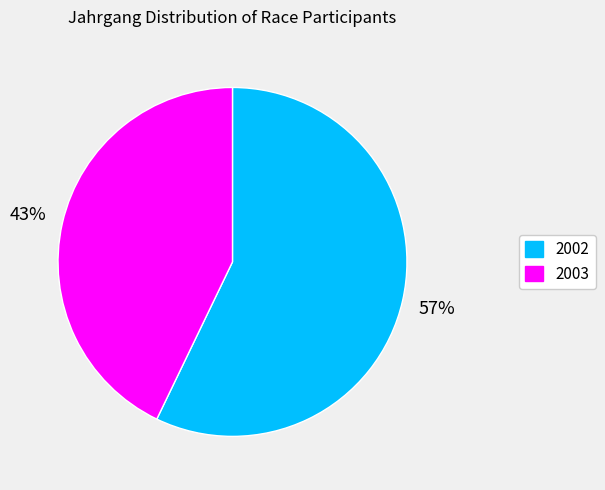

Between 2002 and 2003, which is larger?

2002